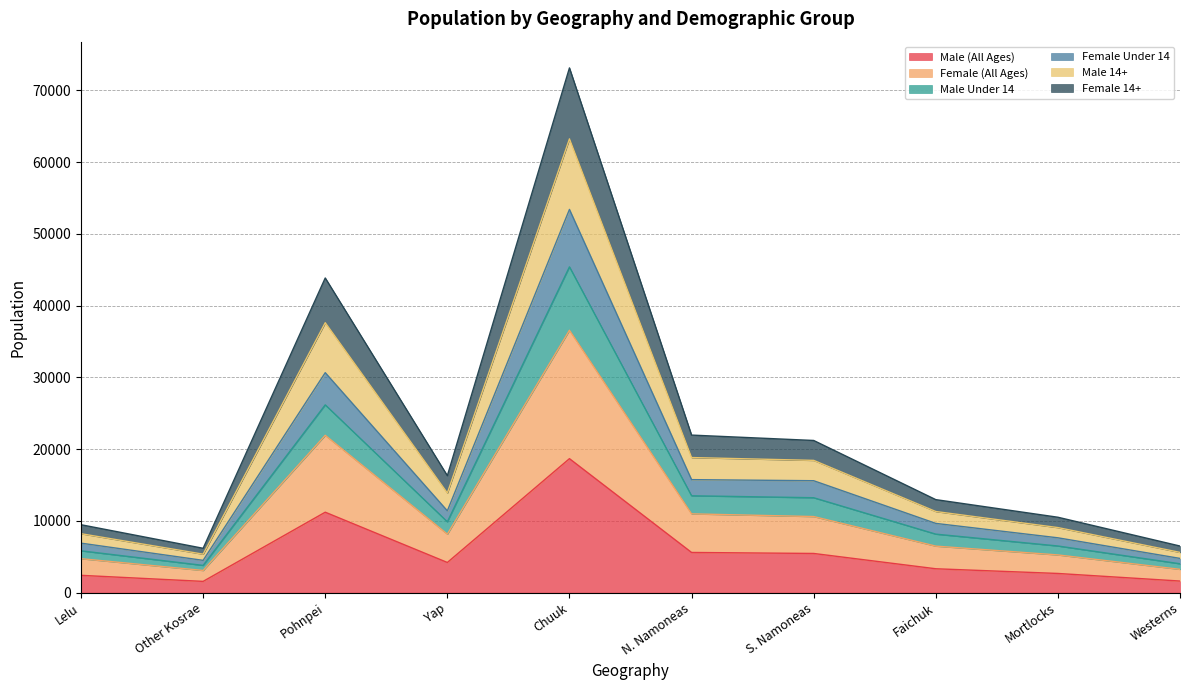

What is the highest value of the Male (All Ages) series?

18669